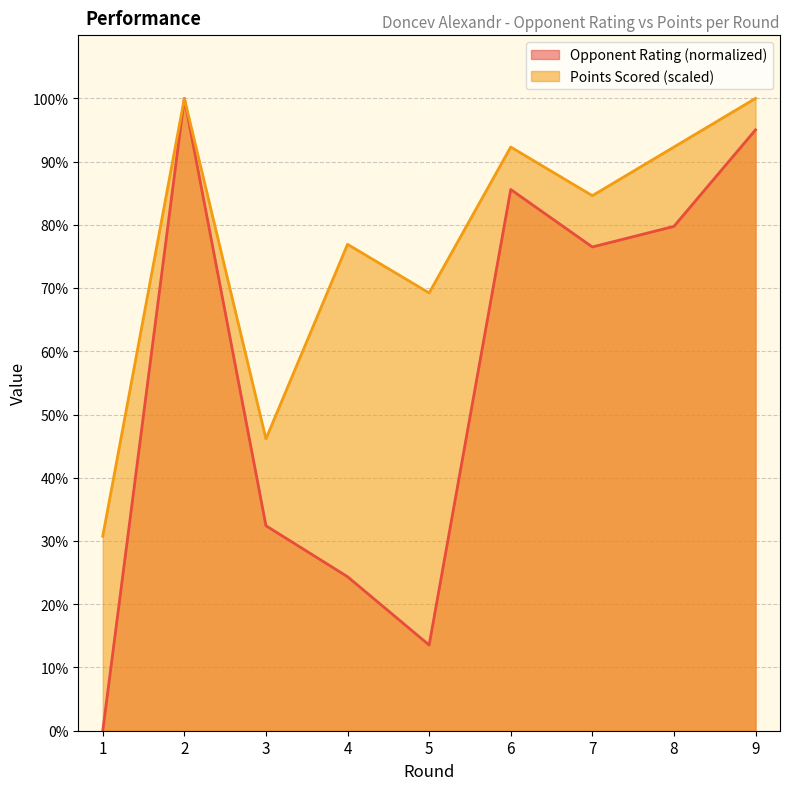

What is the highest value of the Rating series?

100.0